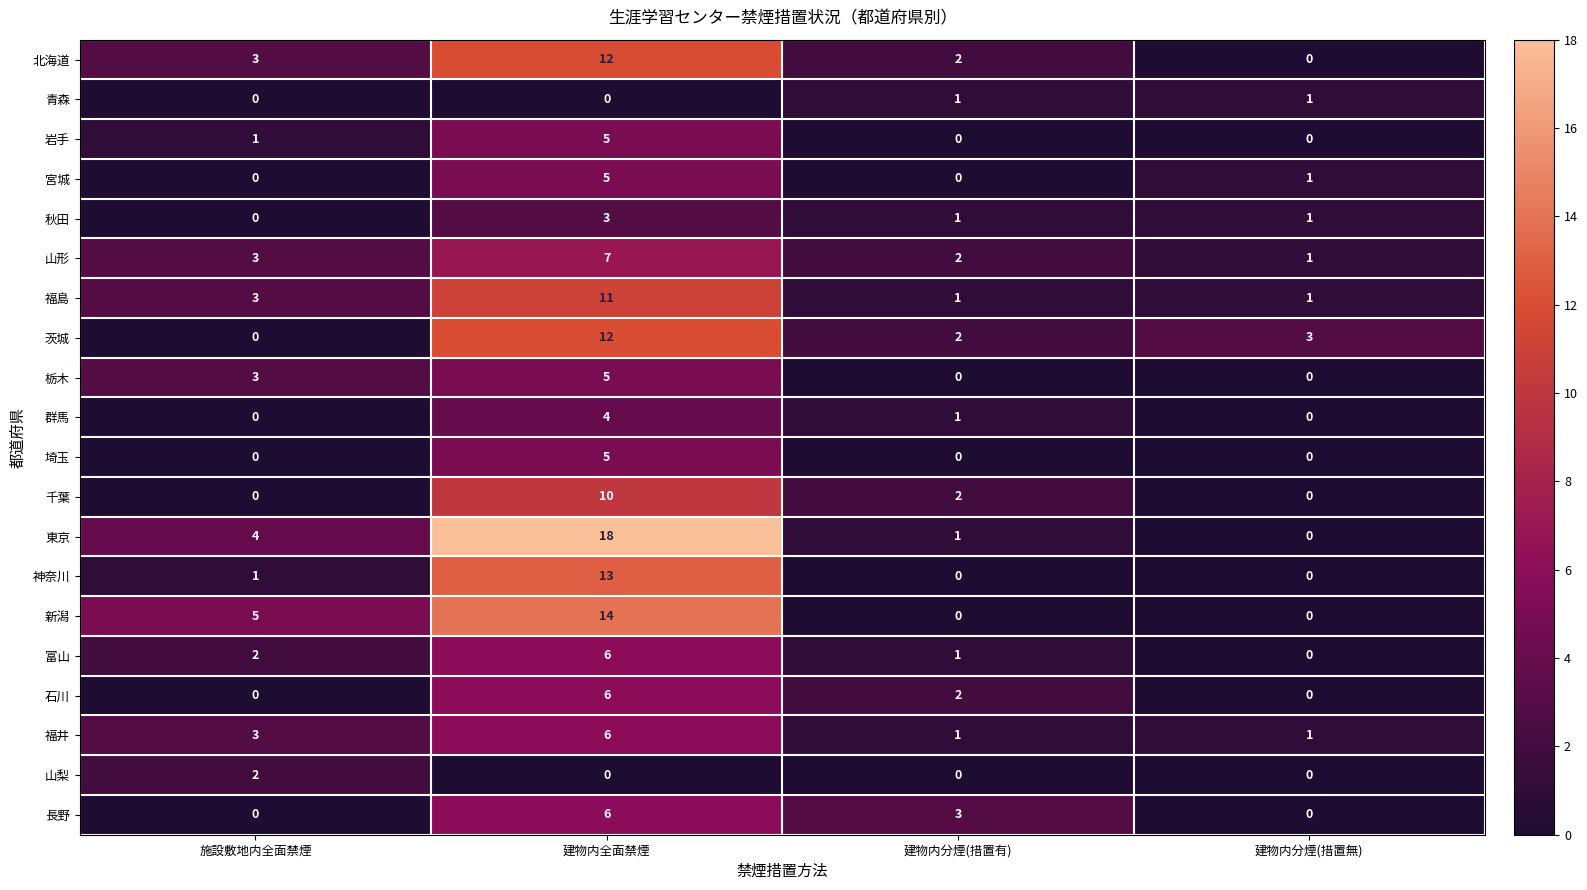

What is the sum of all 宮城 values?

6